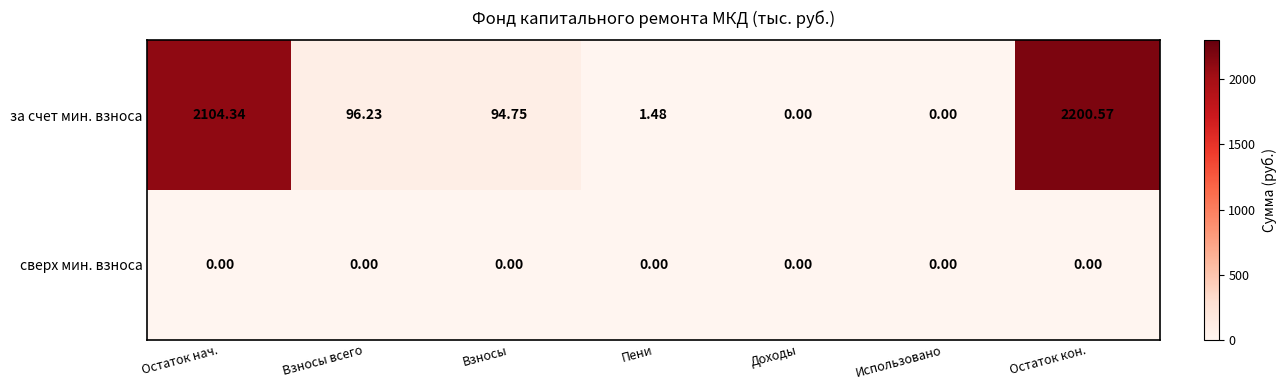

Rank the series at Остаток кон. from highest to lowest value.

за счет мин. взноса, сверх мин. взноса